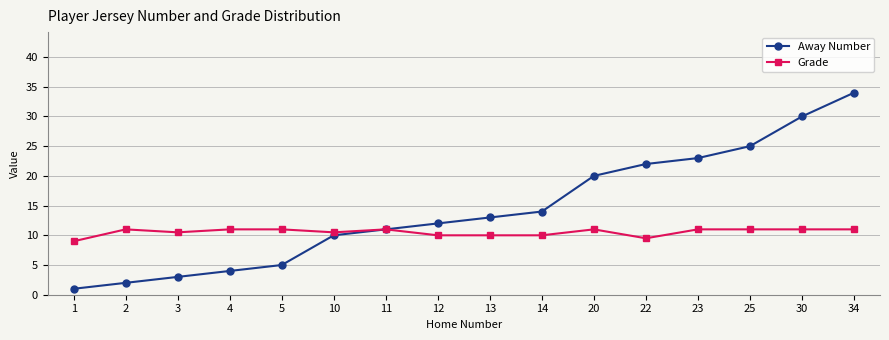

Rank the series by their maximum value, from highest to lowest.

Away Number, Grade